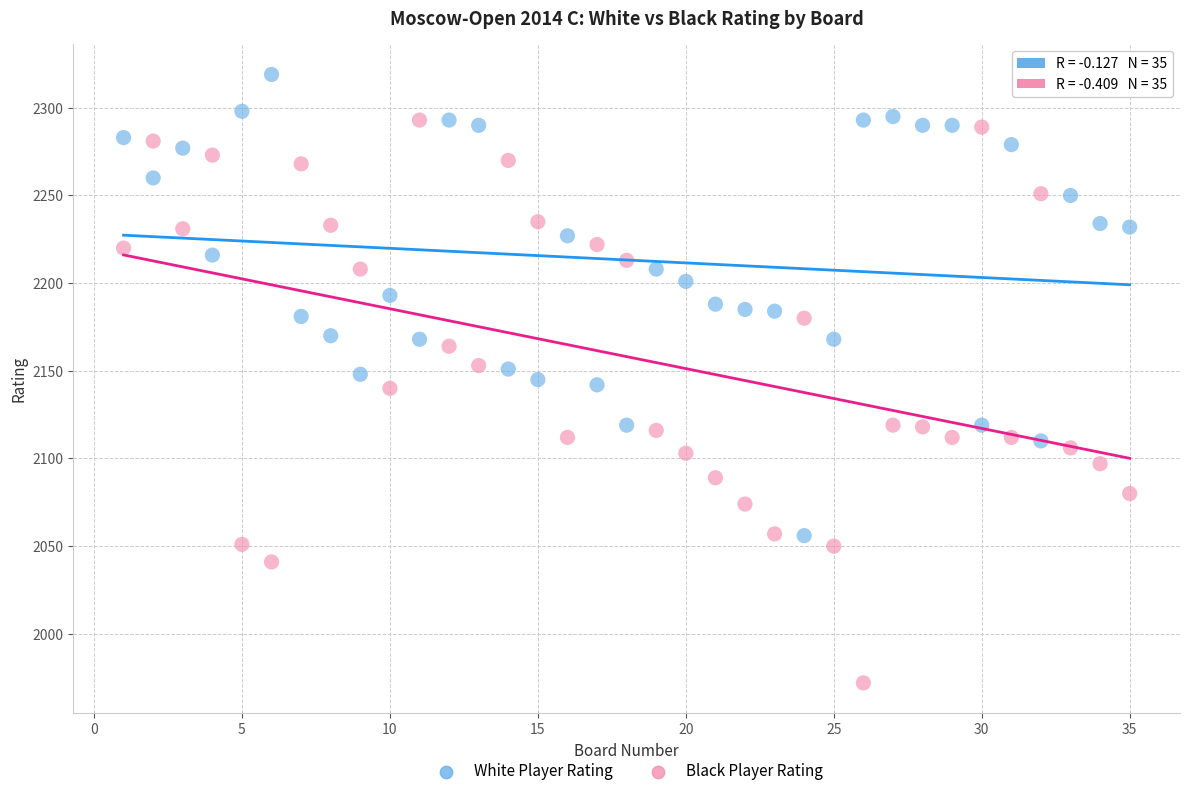

What is the X range (max minus min) for the scatter plot?

34